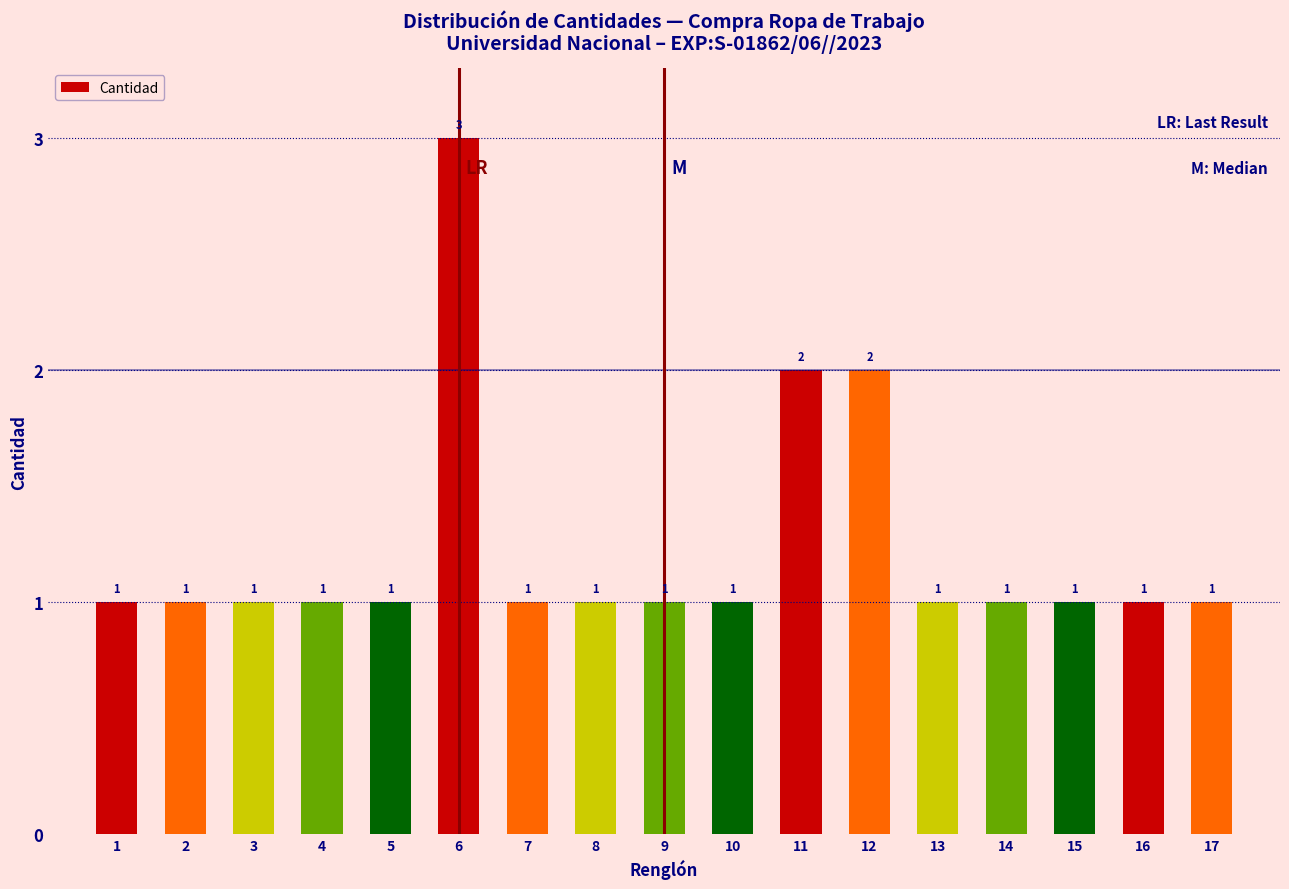

Reading left to right, transcribe all the data shown in this chart.

1=1	2=1	3=1	4=1	5=1	6=3	7=1	8=1	9=1	10=1	11=2	12=2	13=1	14=1	15=1	16=1	17=1